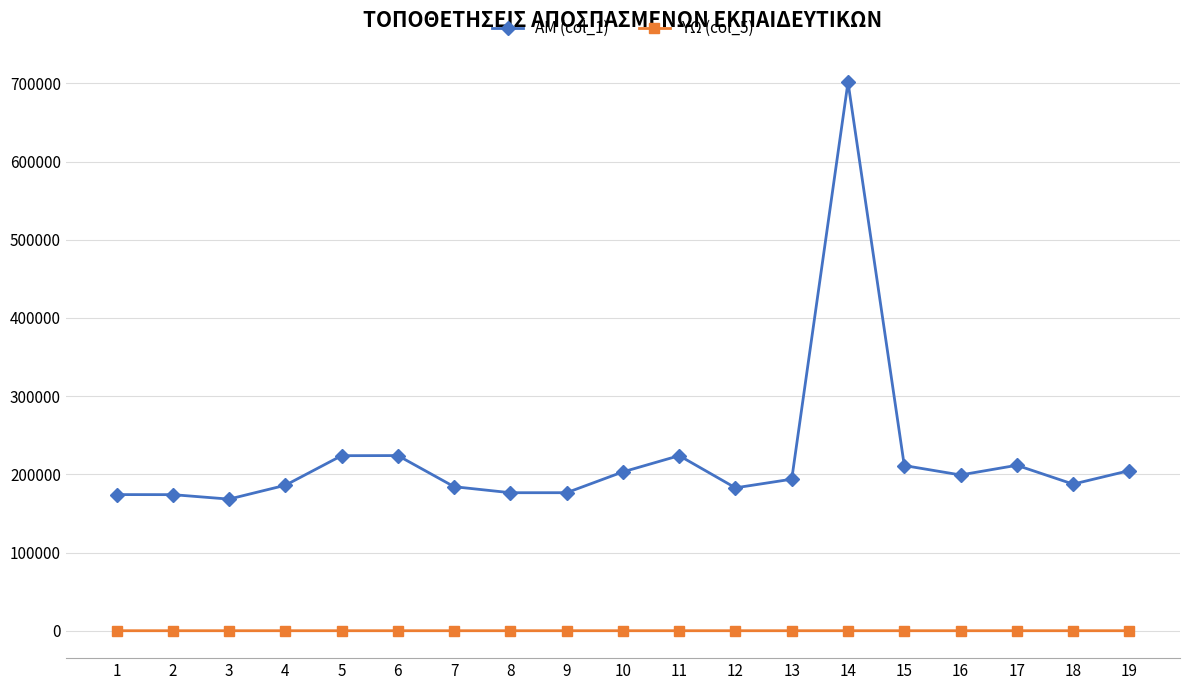

What is the total value across all series at 3?

168341